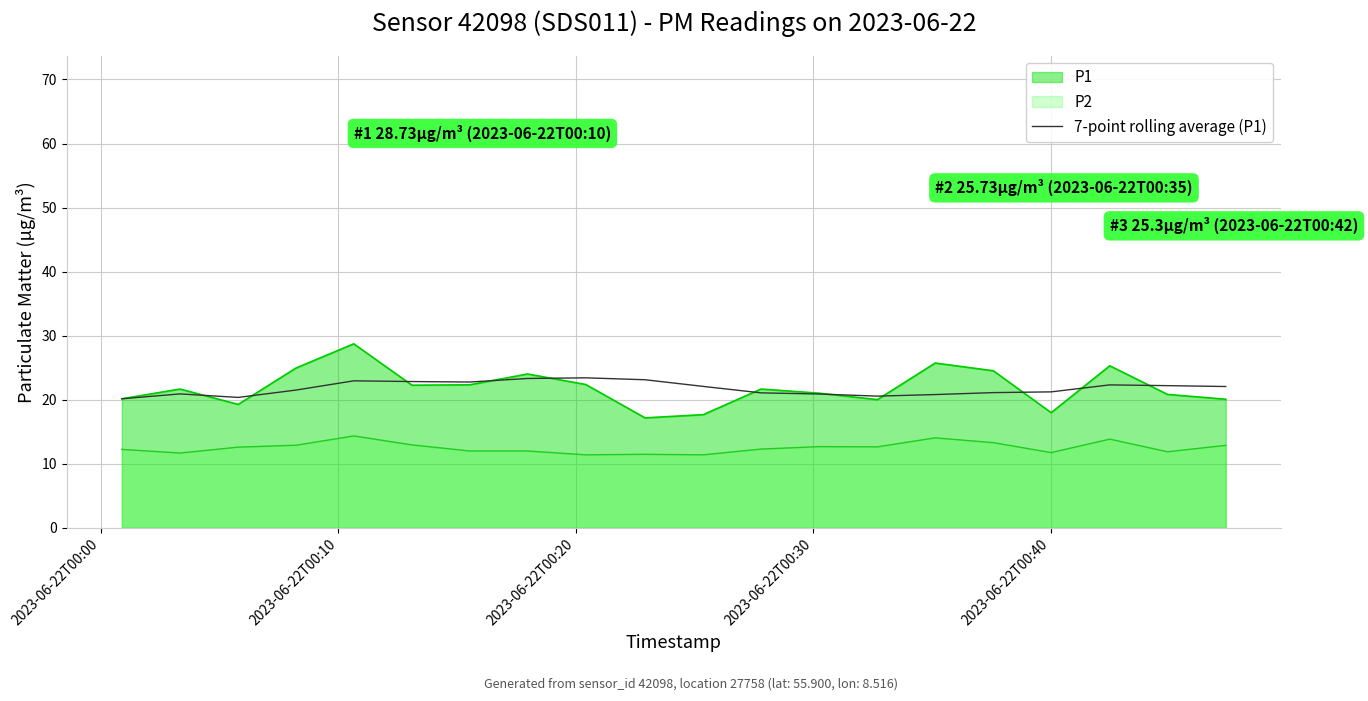

Which series has the largest range (max minus min)?

P1